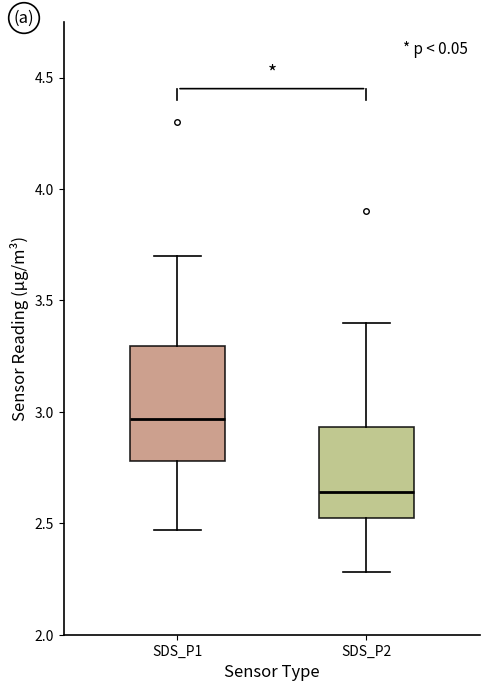

Which box is the tallest, from its lower edge to its upper edge?

SDS_P1